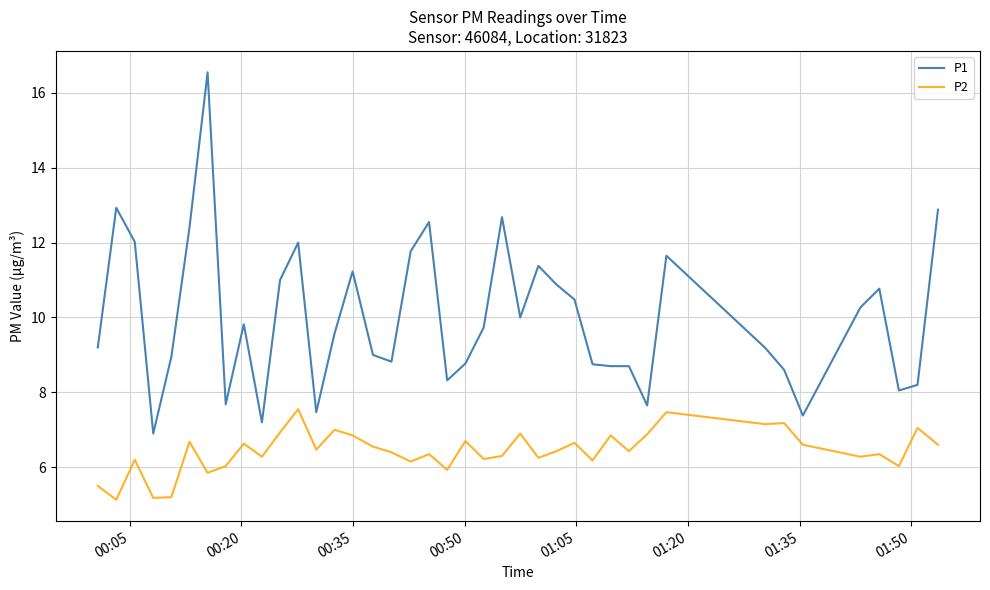

What is the smallest value displayed?

5.1